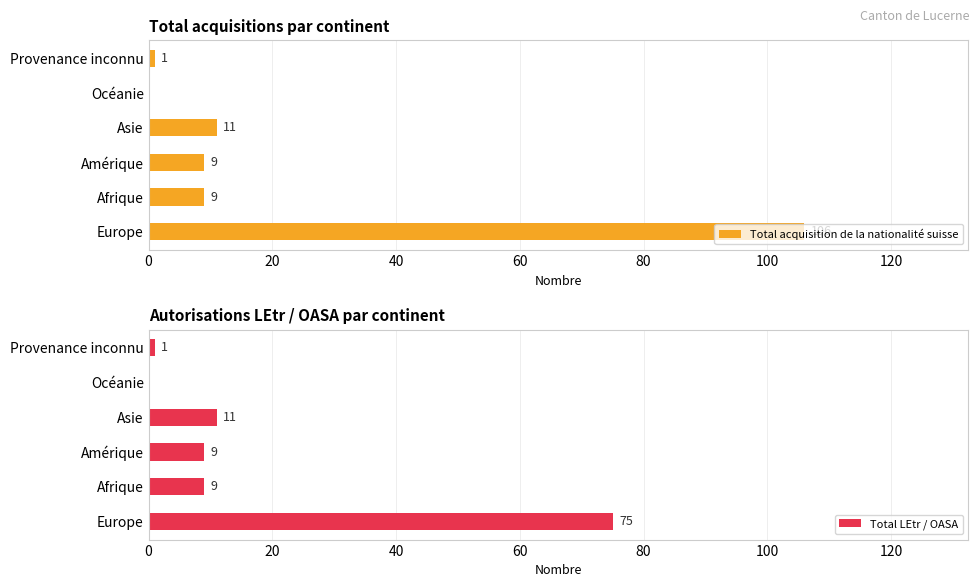

True or false: Total LEtr / OASA has a value of 17 at Asie.

False